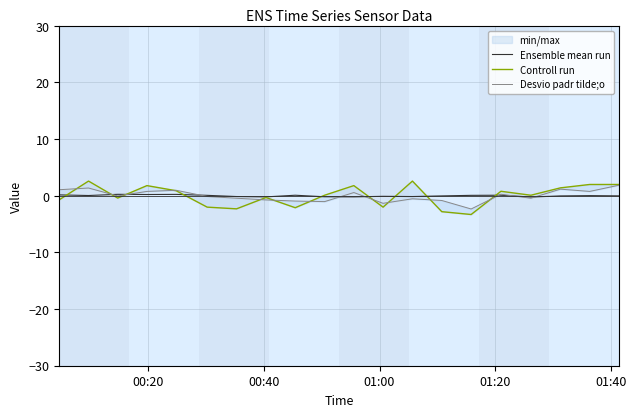

Which series has the largest total across all categories?

Controll run